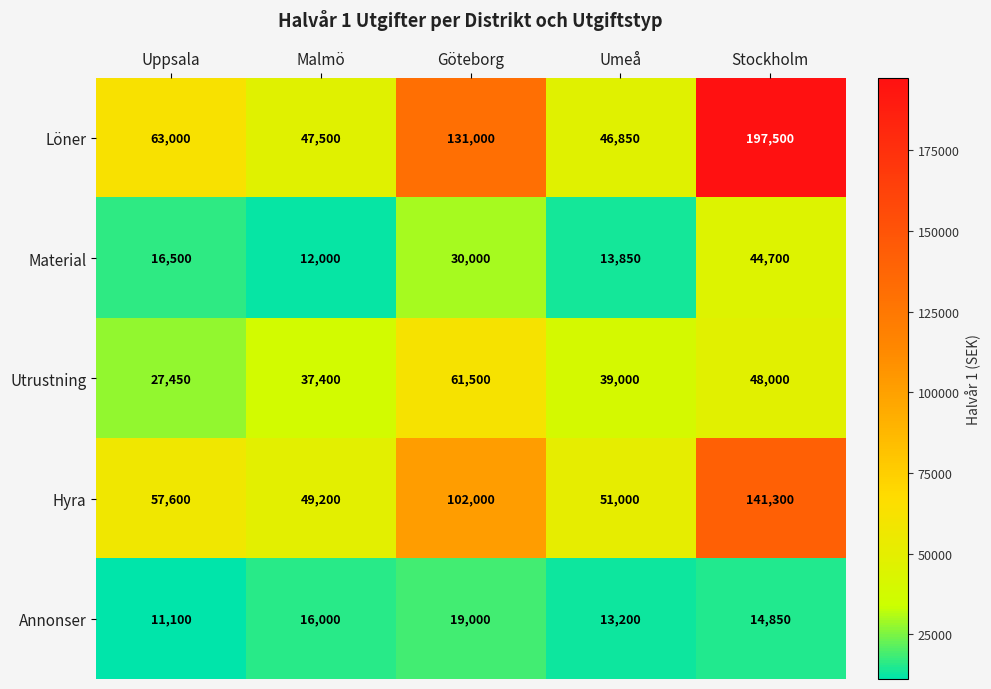

What is the difference between the Material values at Malmö and Göteborg?

18000